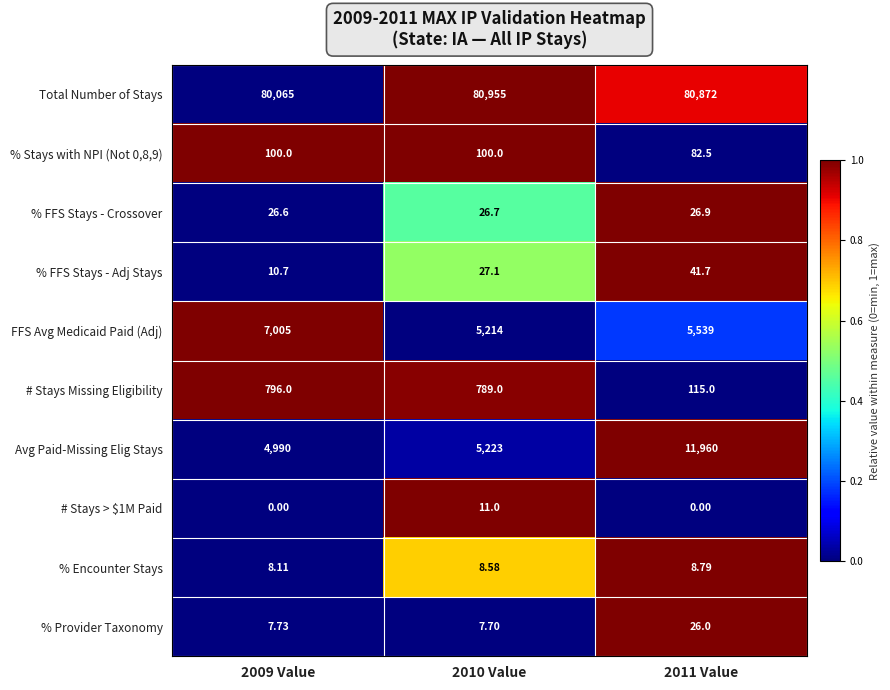

Is the value of % Stays with NPI (Not 0,8,9) at 2009 Value greater than the value of % Provider Taxonomy at 2009 Value?

Yes